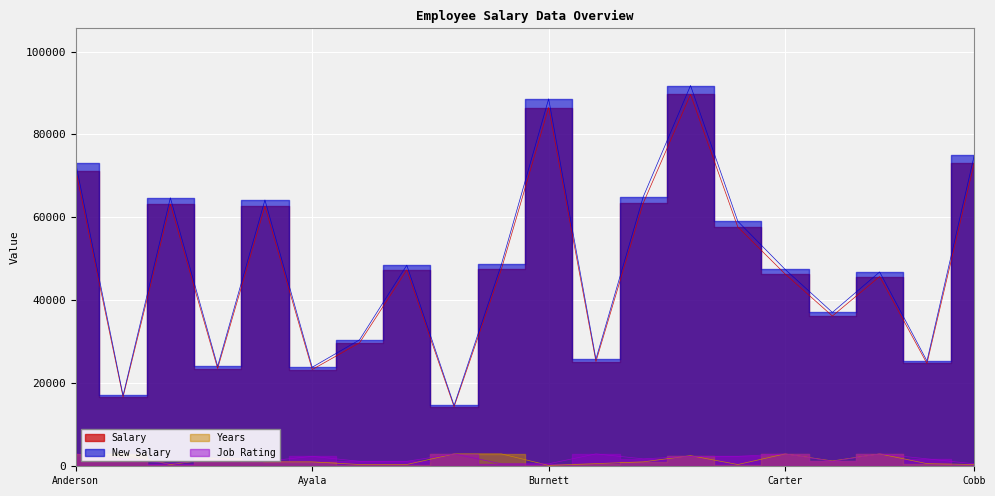

How many values in the Job Rating series are below 1792?

8